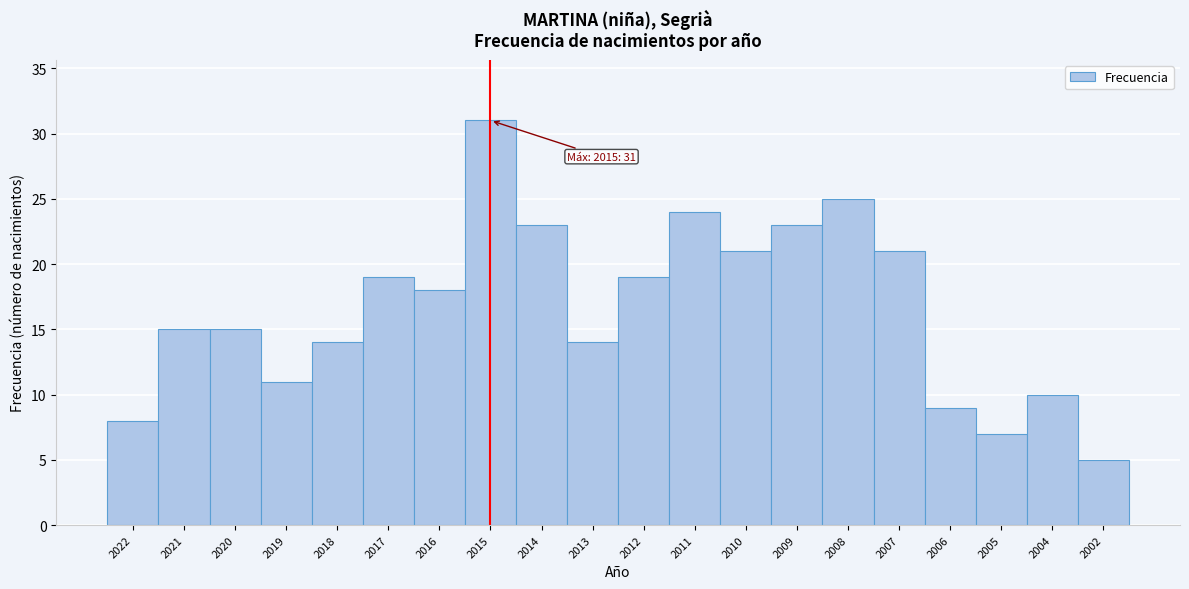

Reading right to left, list all the values displayed in this chart.

5	10	7	9	21	25	23	21	24	19	14	23	31	18	19	14	11	15	15	8